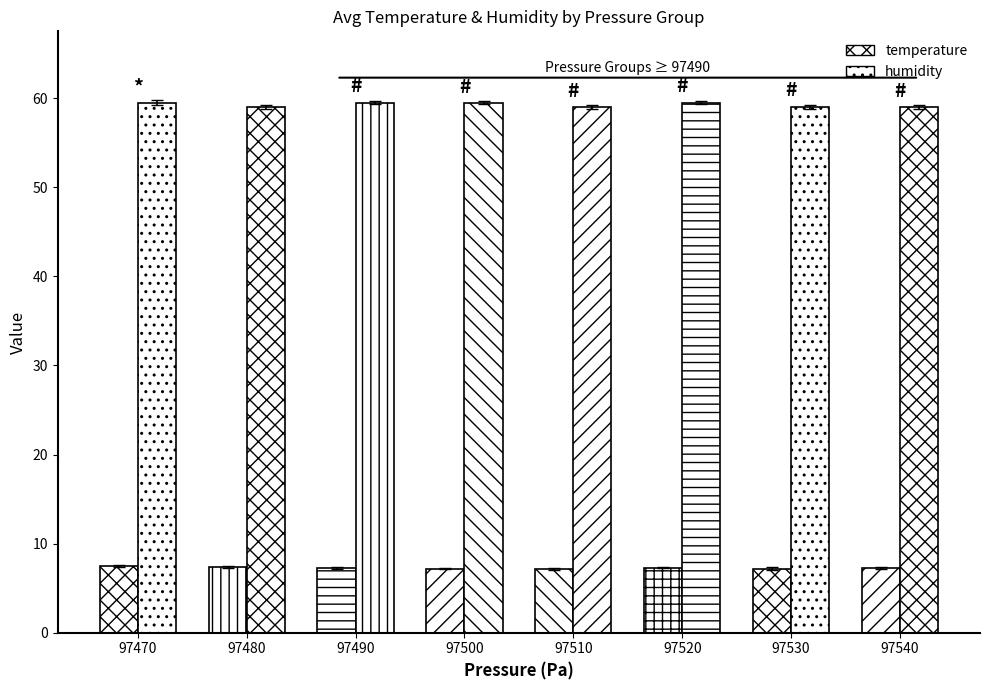

Which category has the lowest value across all series?

97510